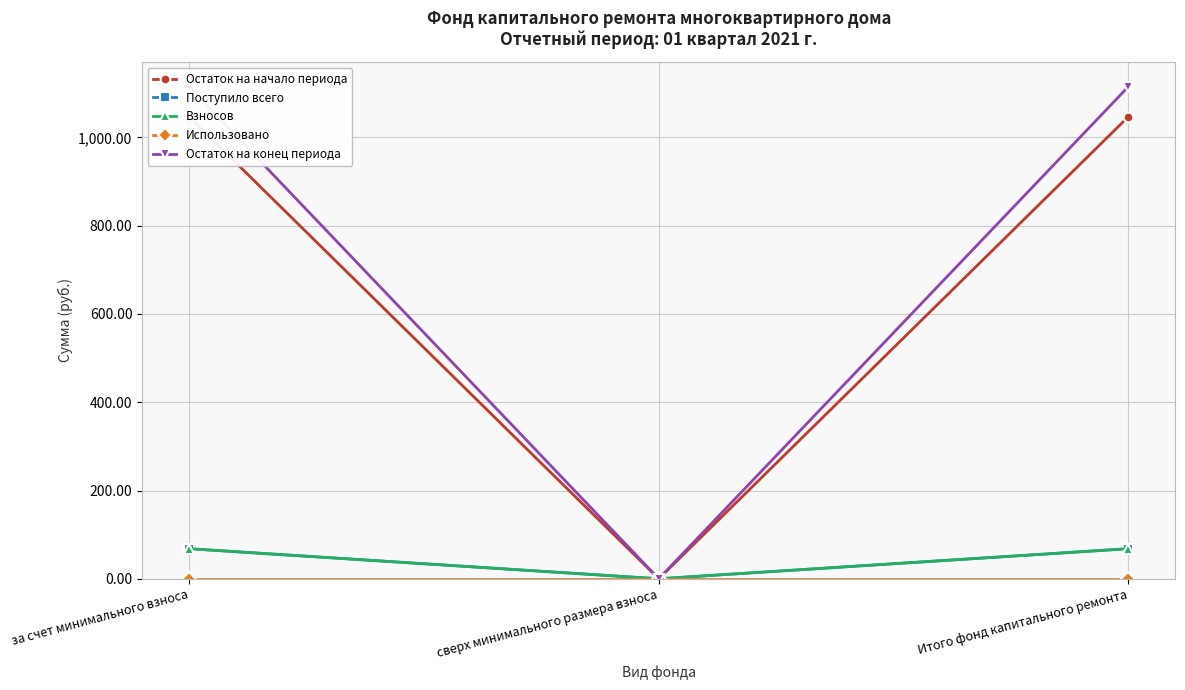

At which category does the chart reach its peak across all series?

за счет минимального взноса